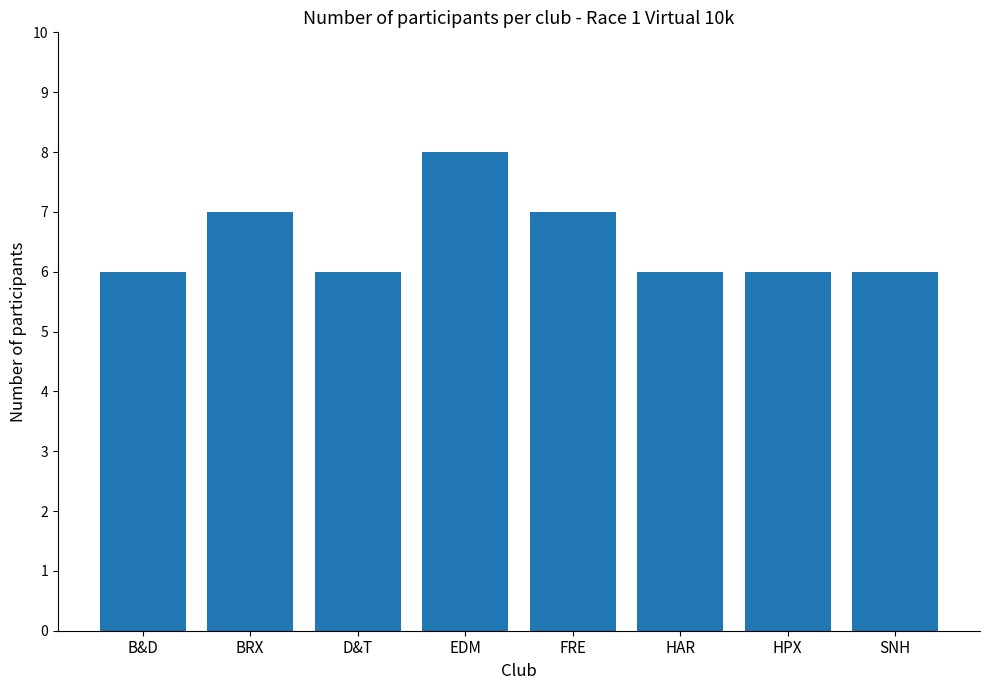

True or false: the data shows 8 at EDM.

True